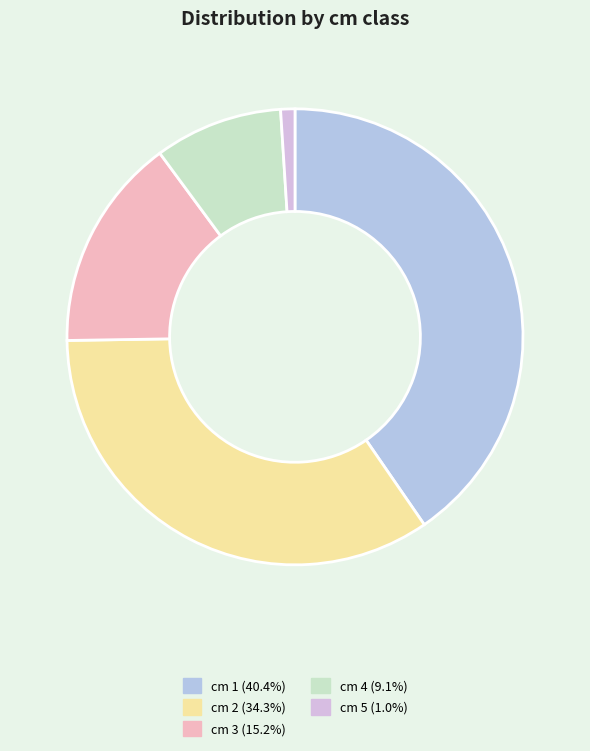

How many segments does this pie chart have?

5